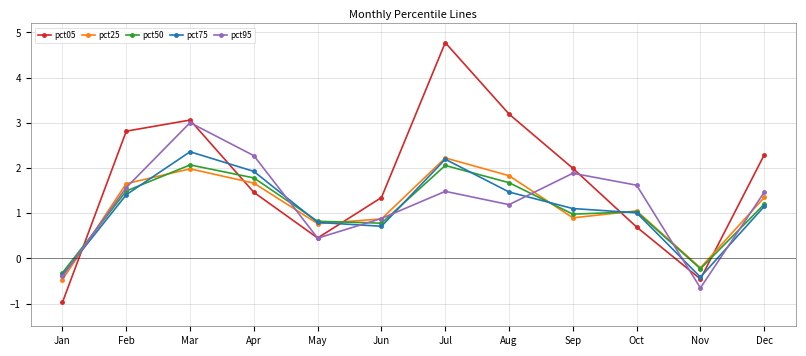

What is the approximate value of pct50 at Jul?

2.1